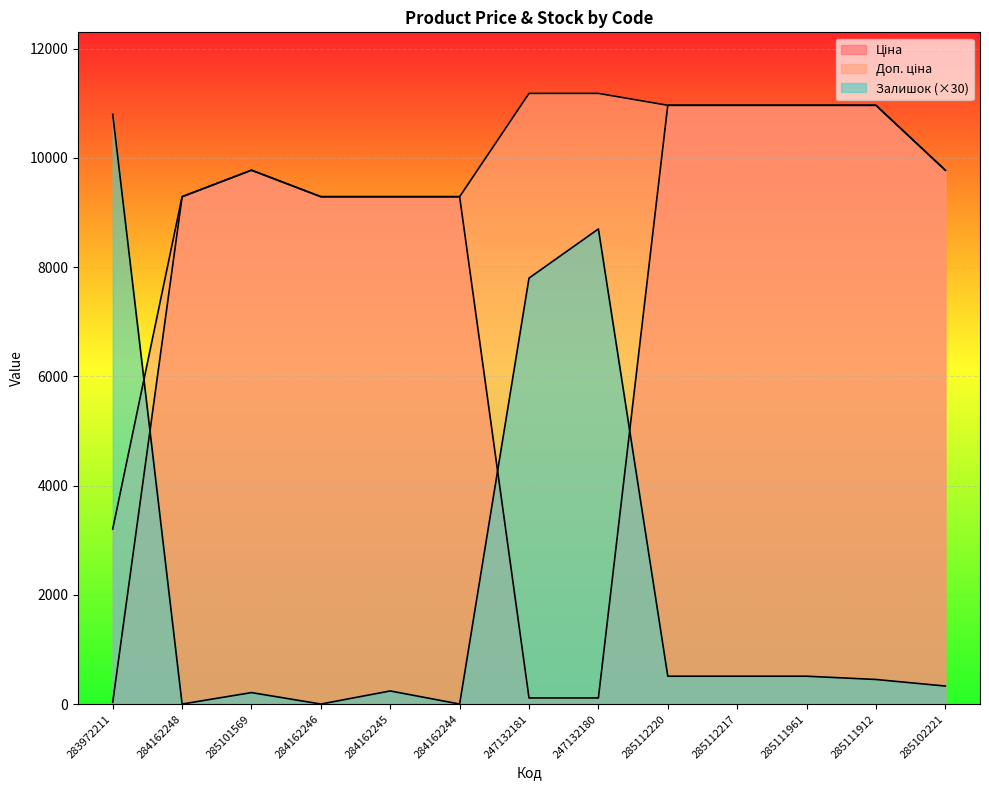

Does the chart display data point markers on the line(s)?

No